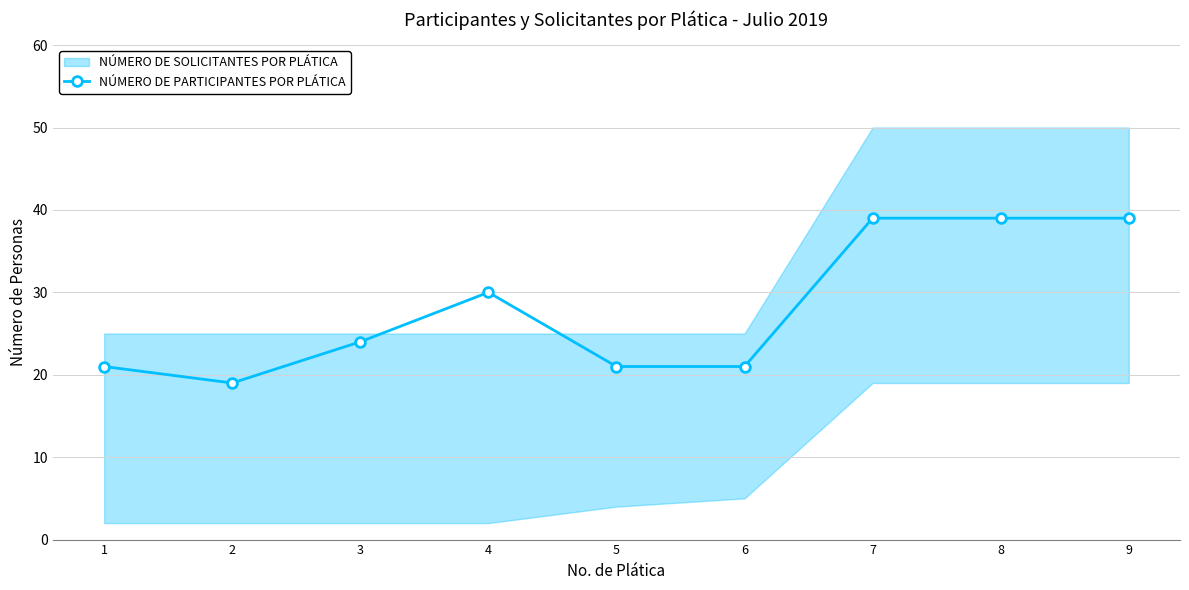

How many data points are less than 24?

4